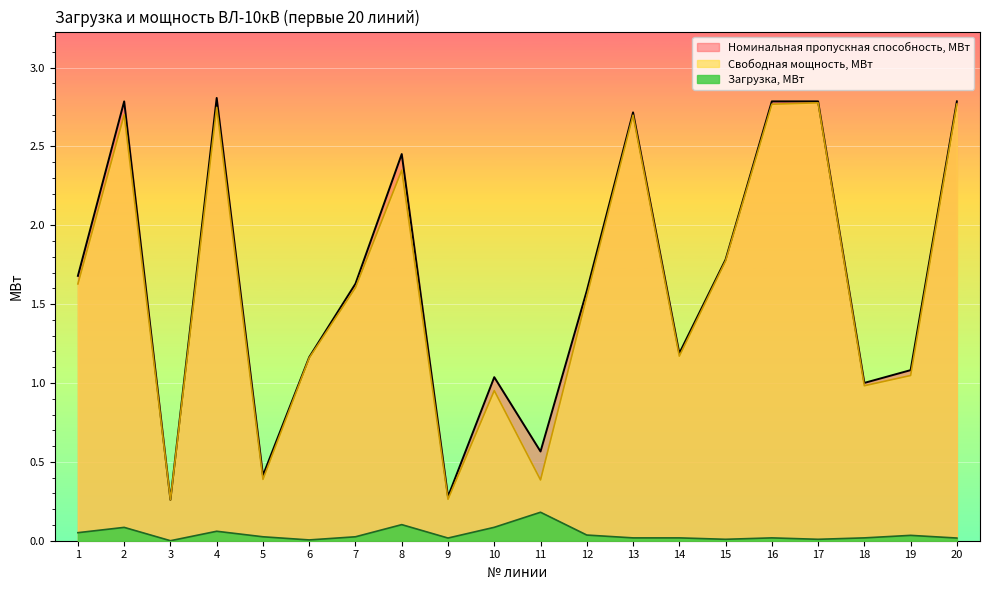

The Номинальная пропускная способность, МВт series shows 0.1 at 9. True or false?

False